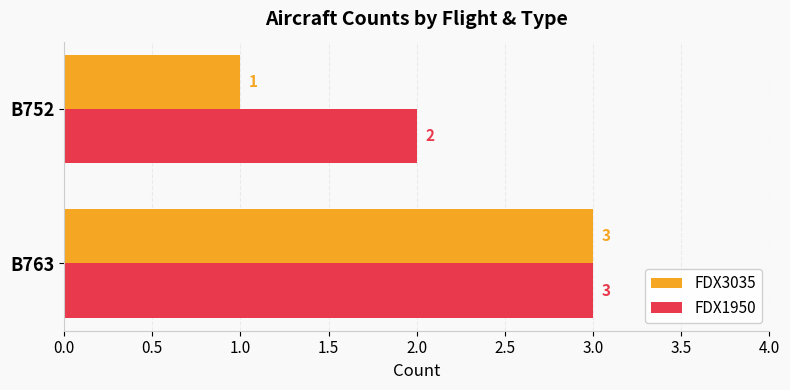

The FDX1950 series shows 2 at B763. True or false?

False